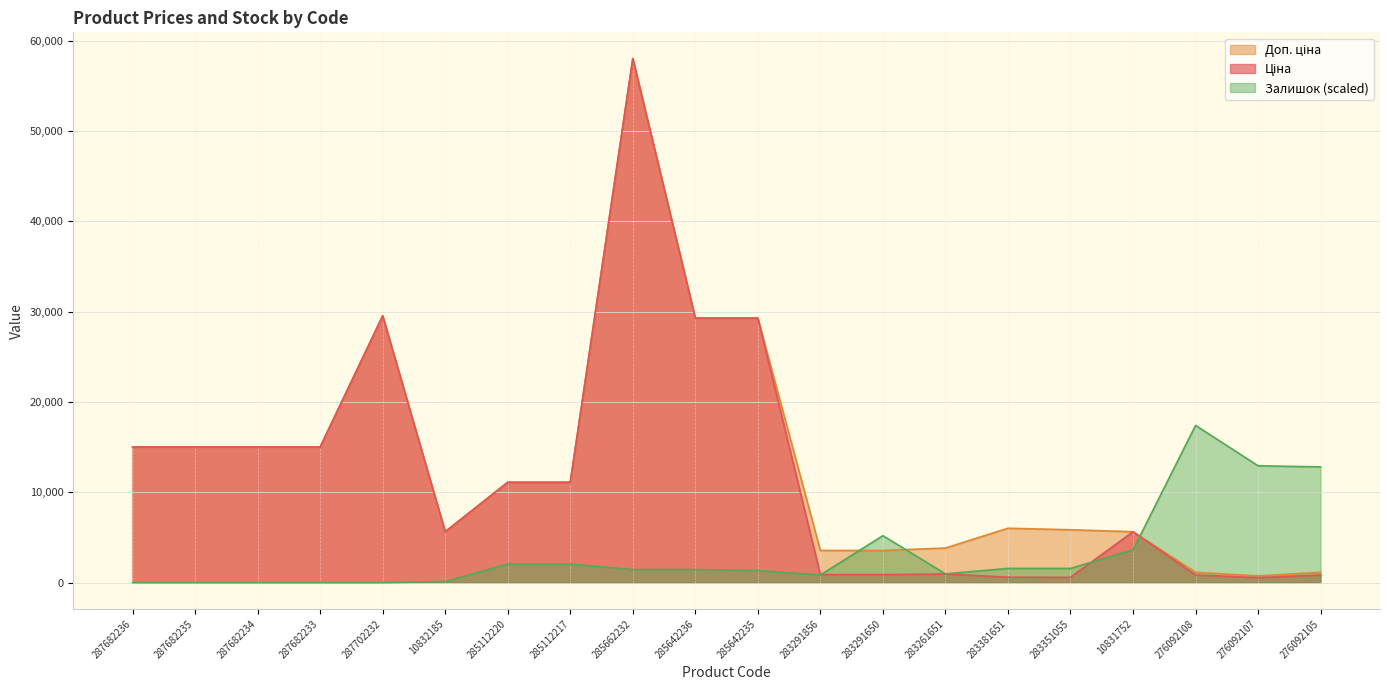

What is the maximum value for Доп. ціна?

58037.0